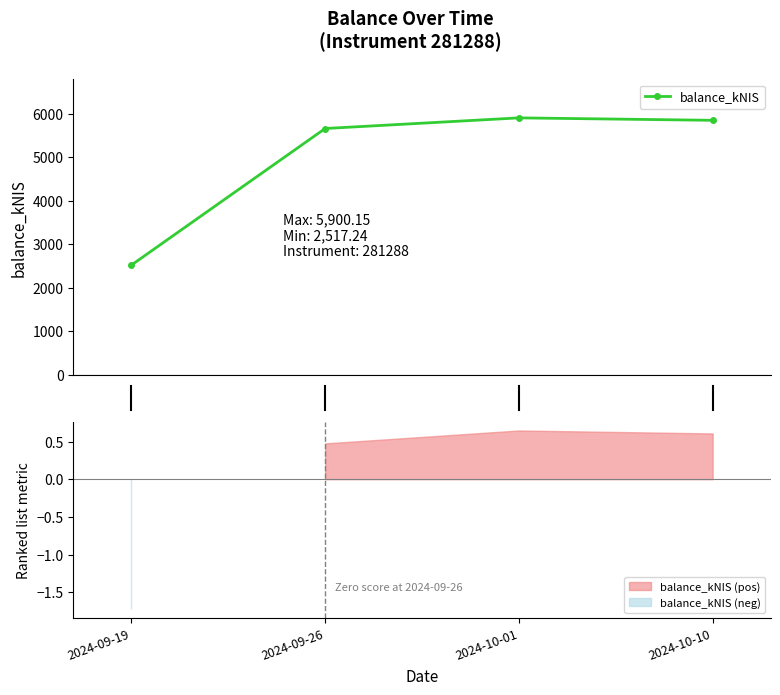

Rank the categories by value from highest to lowest.

2024-10-01, 2024-10-10, 2024-09-26, 2024-09-19